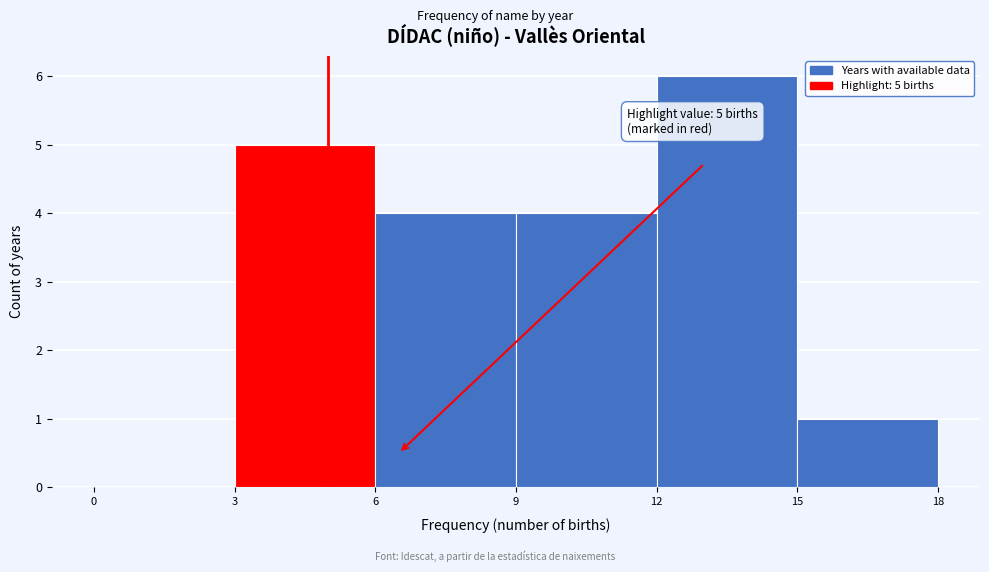

Which range on the x-axis has the tallest bar?

12 to 15